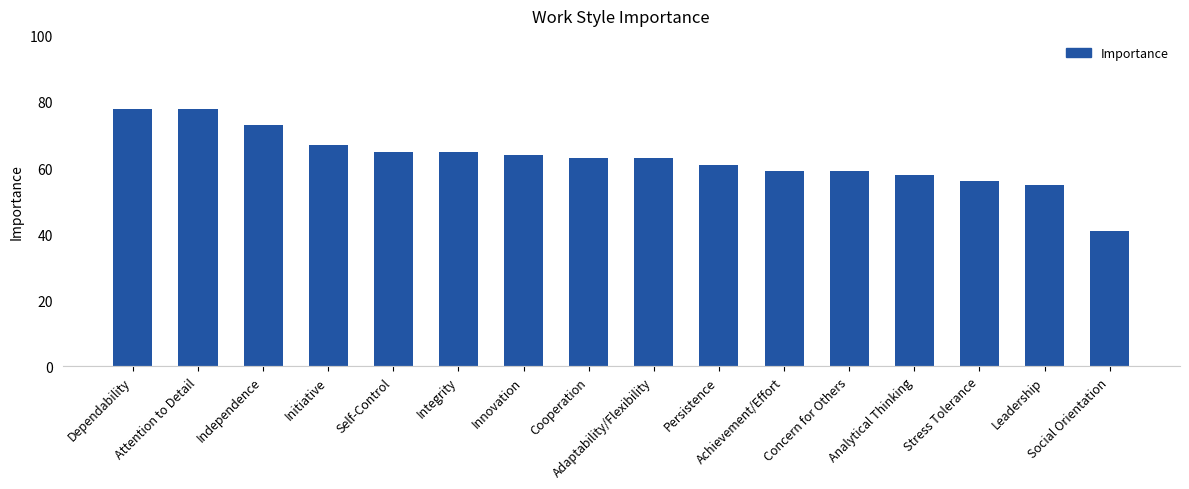

How many series are shown in this chart?

1